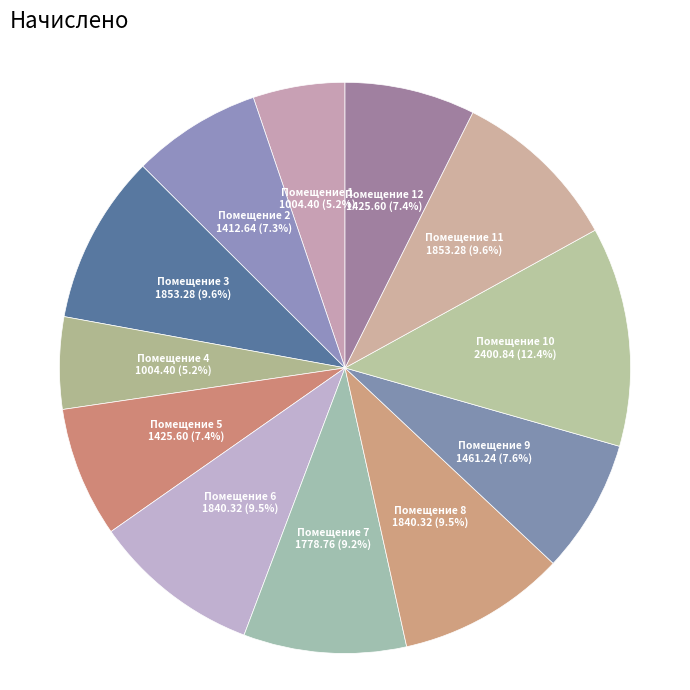

What is the largest slice in the pie chart?

Помещение 10